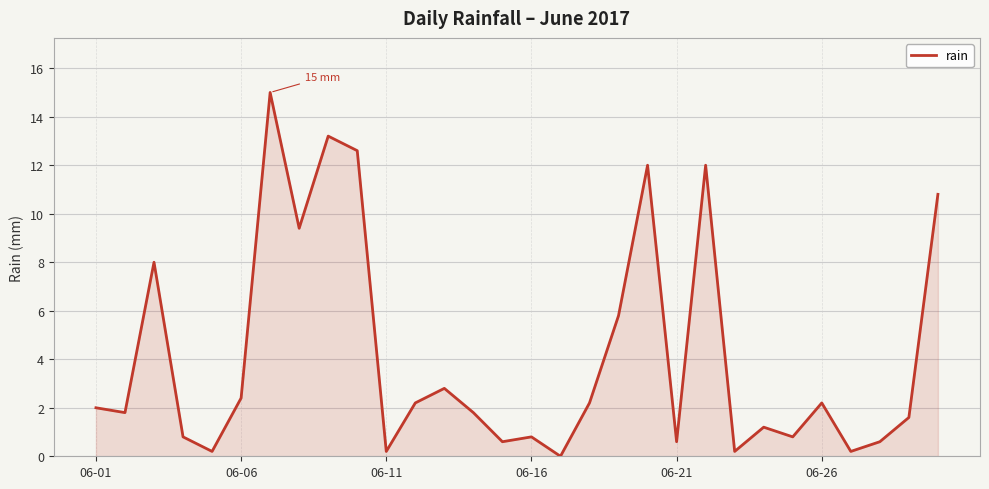

What is the difference between the maximum and minimum values?

15.0